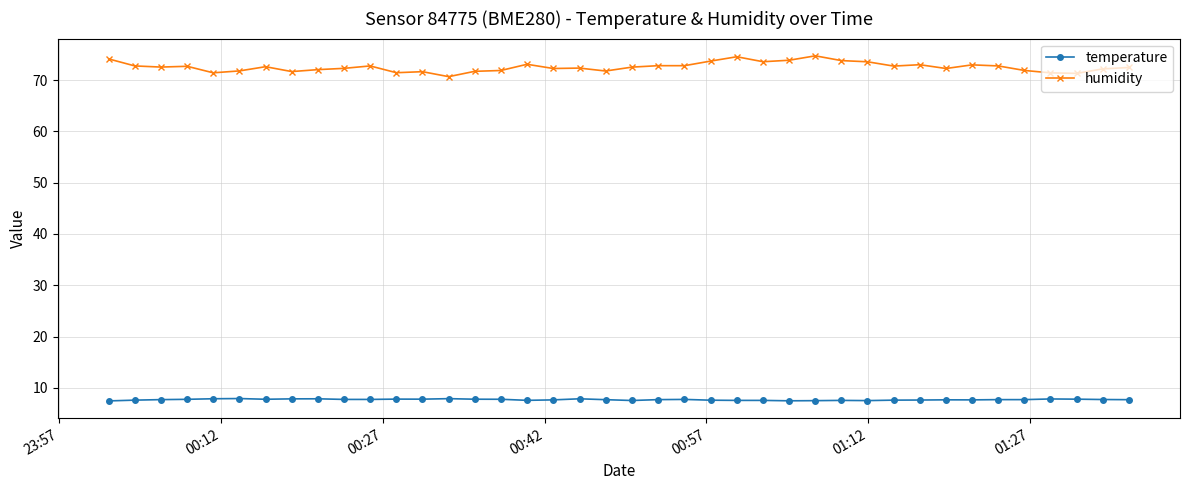

Which series has the widest spread of values?

humidity